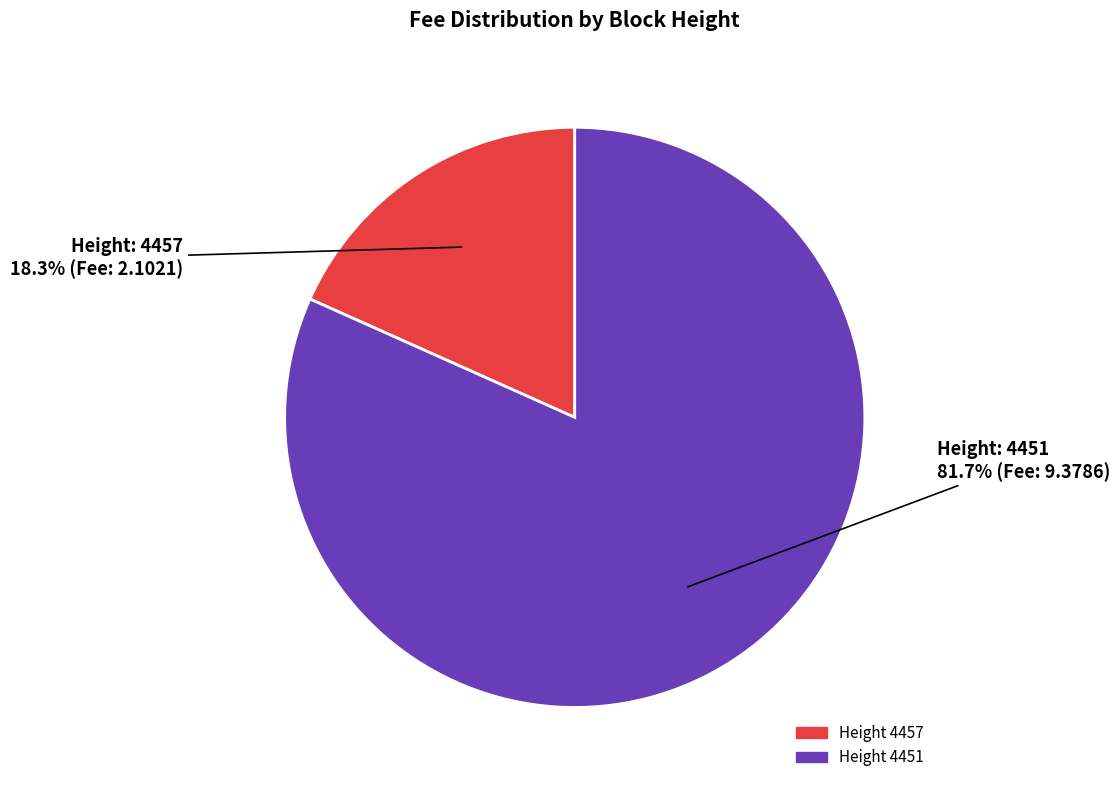

Is there a majority slice in this chart?

Yes